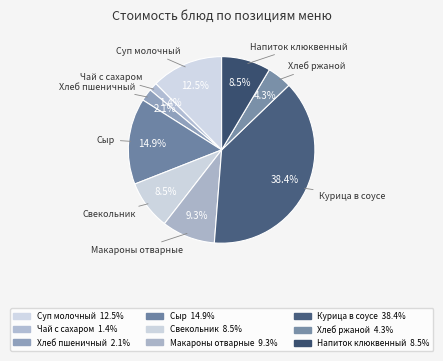

To the nearest percent, what is the difference between the largest and smallest slice percentages?

37%